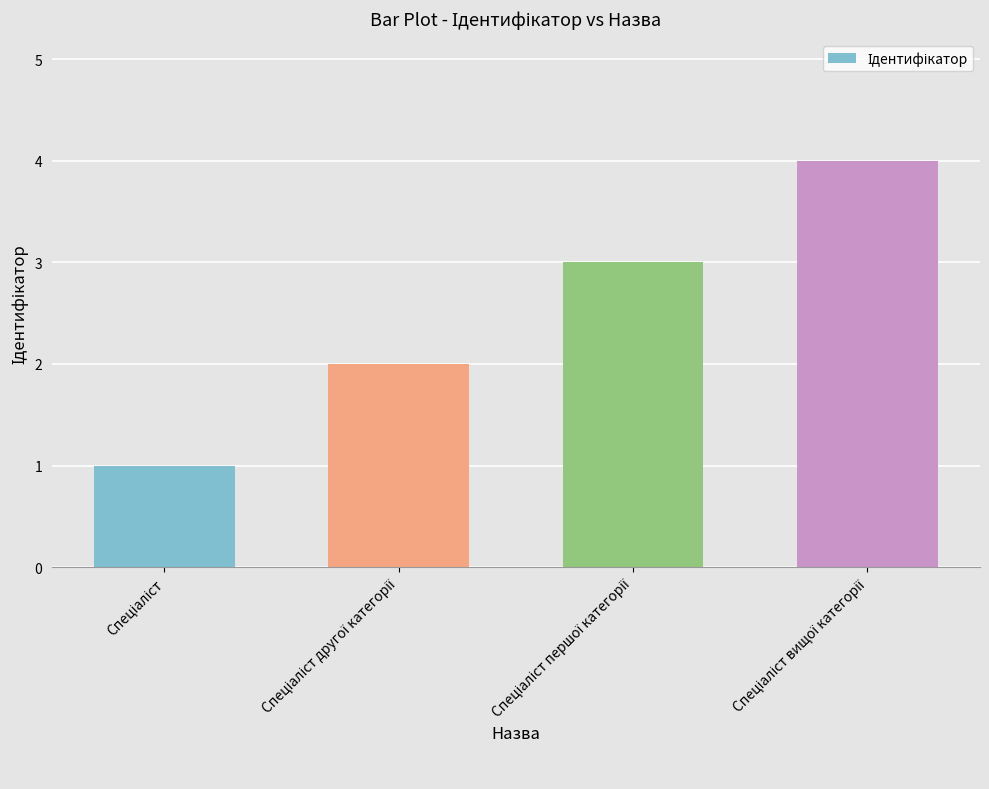

What is the sum of all values?

10